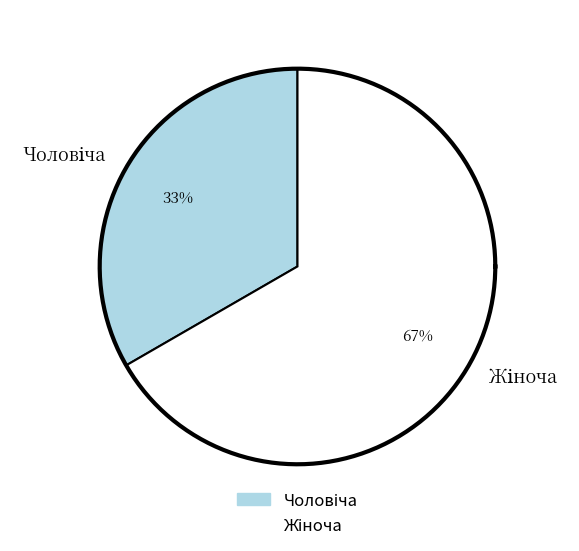

What is the majority slice?

Жіноча